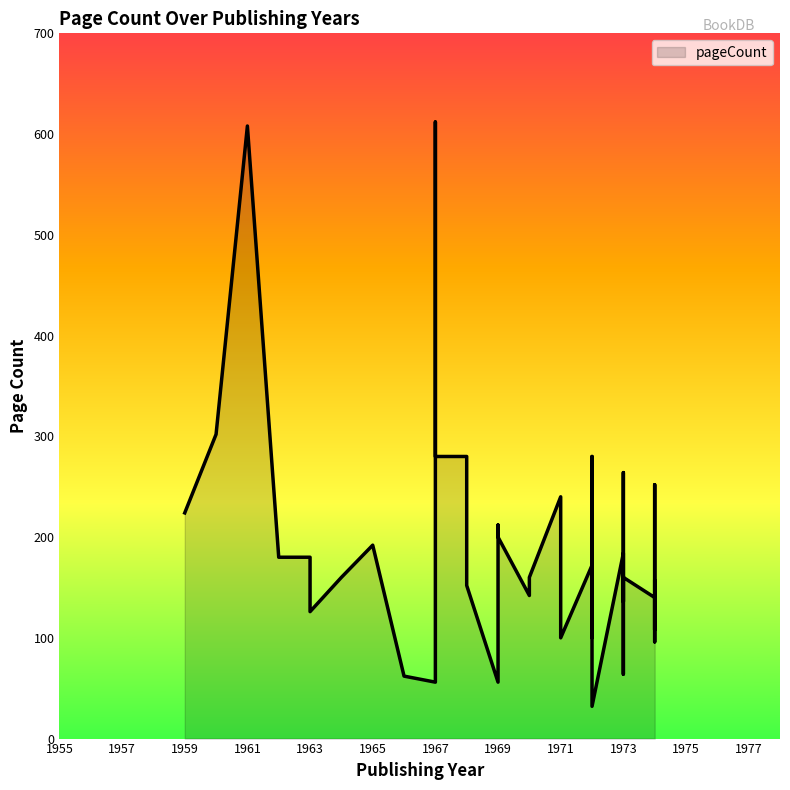

Reading left to right, what are all the values shown in this chart?

1959=224	1960=302	1961=608	1962=180	1963=180	1963=126	1964=160	1965=192	1966=62	1967=56	1967=612	1967=280	1968=280	1968=176	1968=152	1969=56	1969=212	1969=200	1970=142	1970=160	1971=240	1971=100	1972=172	1972=188	1972=160	1972=100	1972=280	1972=32	1973=184	1973=64	1973=154	1973=196	1973=264	1973=136	1973=160	1974=140	1974=96	1974=252	1974=108	1974=156